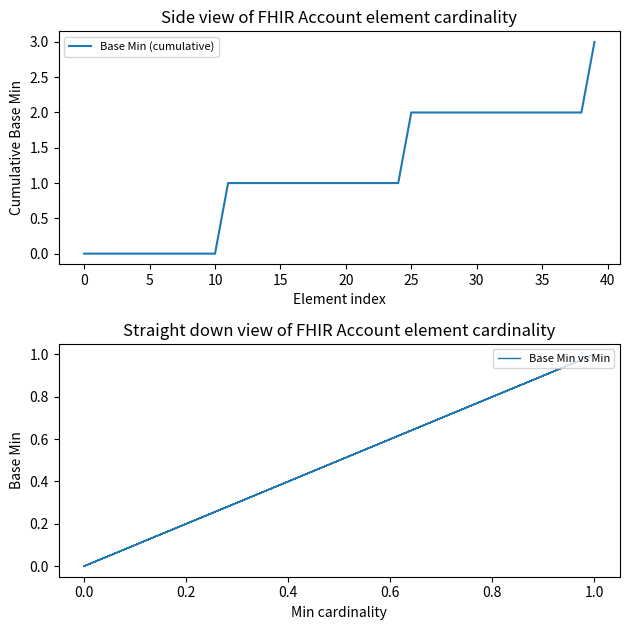

Which series has the largest total across all categories?

Base Min (cumulative)